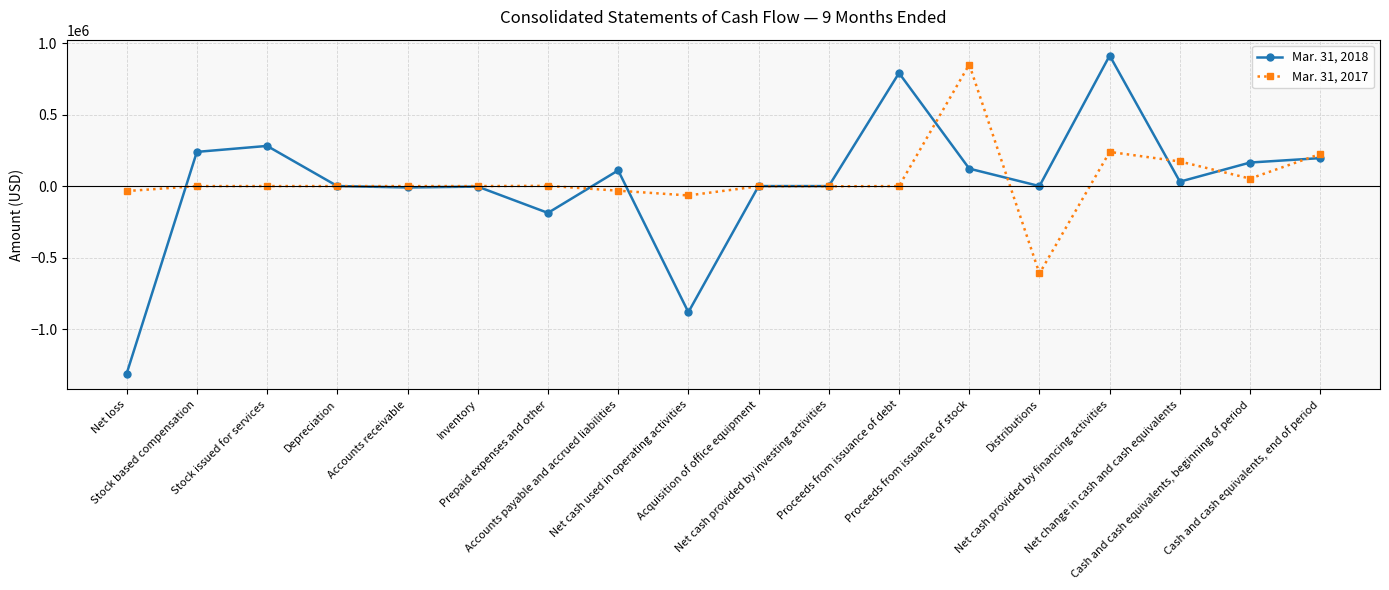

At how many categories does at least one series exceed 650303?

3